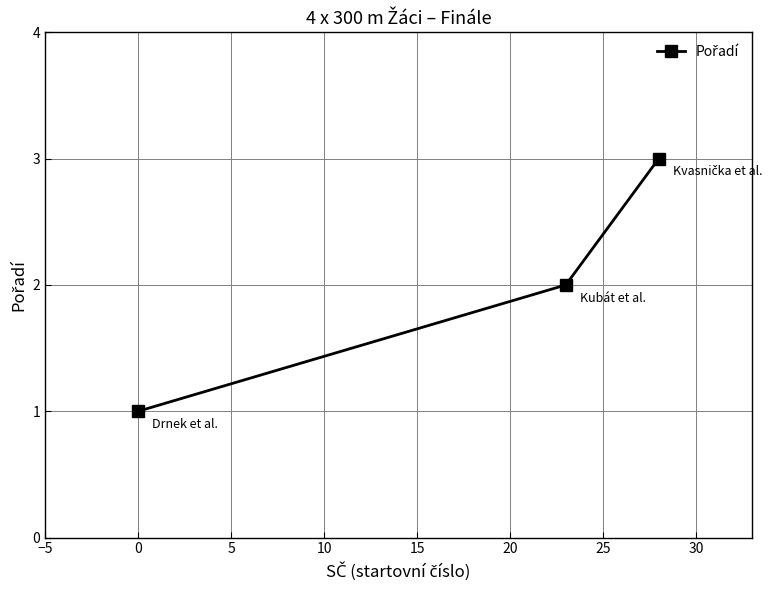

What is the sum of all values?

6